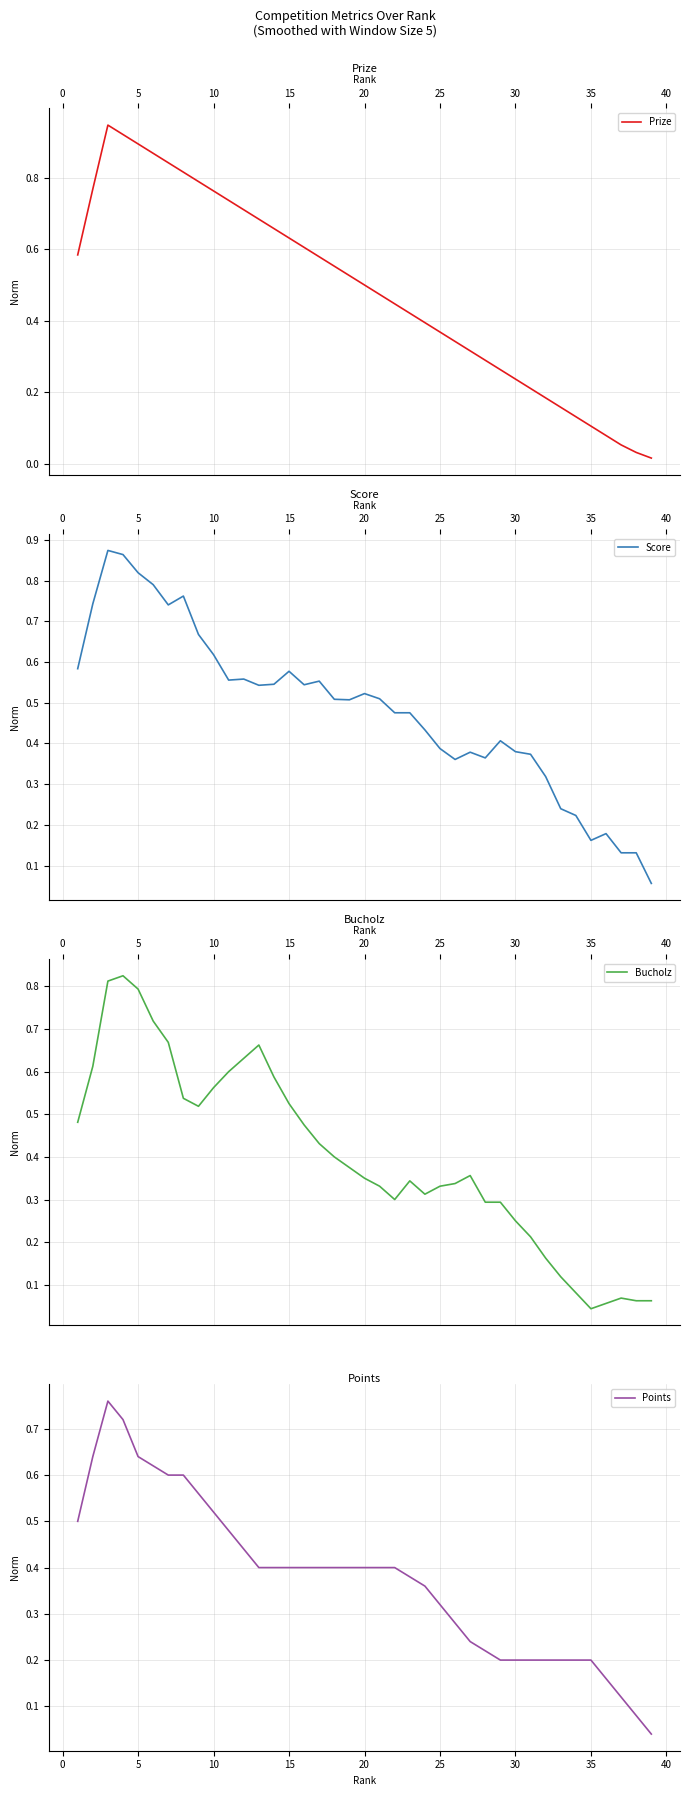

At how many categories does at least one series exceed 0?

39